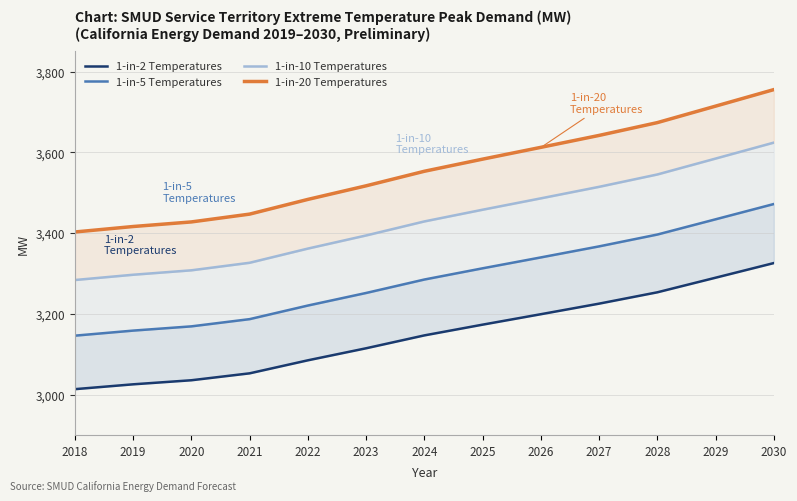

At which label does 1-in-10 Temperatures reach its peak?

2030